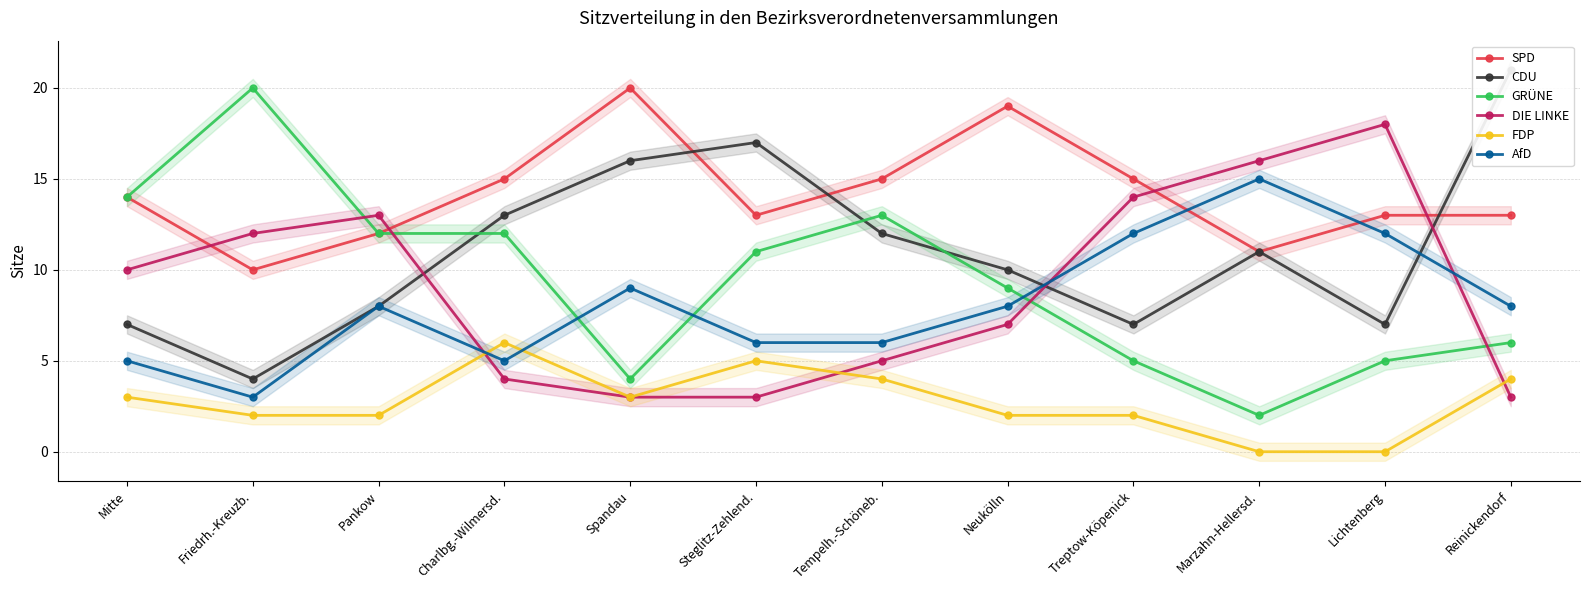

What is the difference between the maximum and minimum values in the SPD series?

10